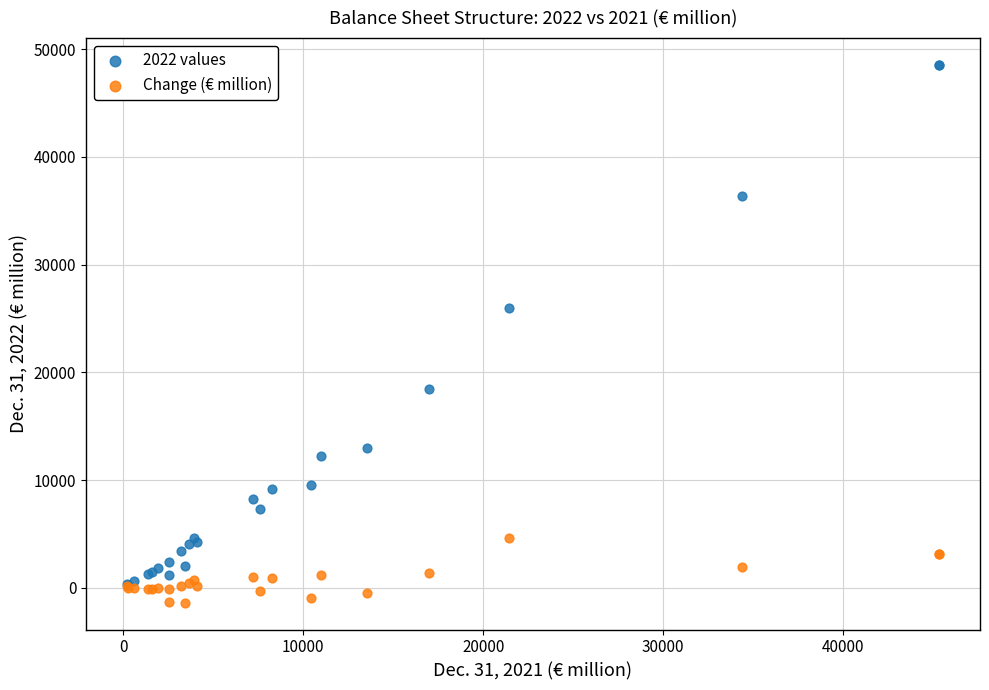

Across all series, what Y value is closest to 23577?

26005